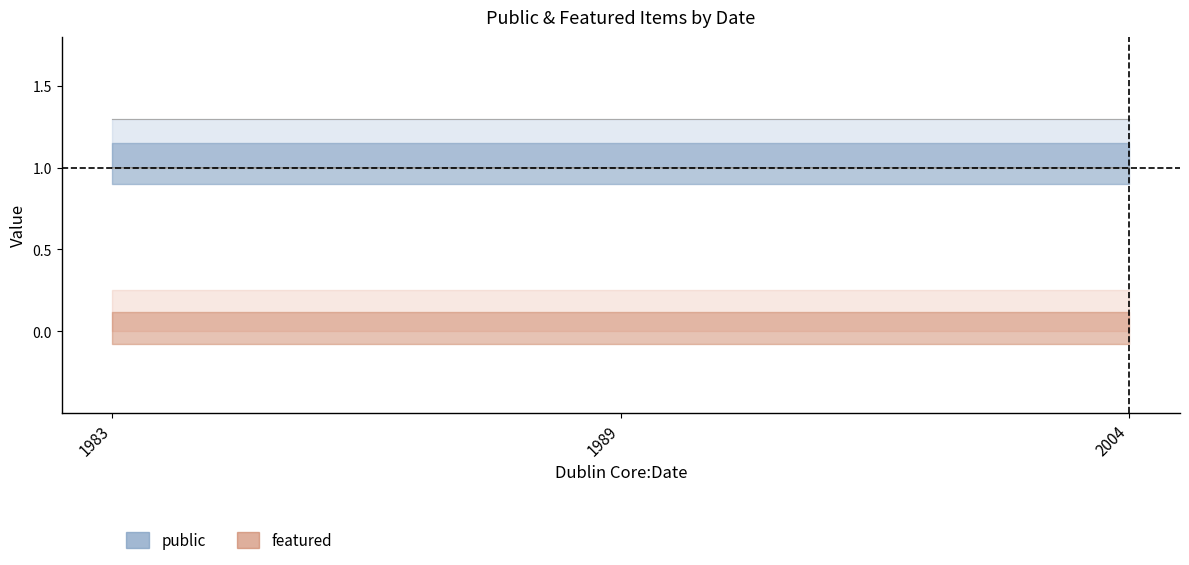

Which series has the widest spread of values?

public